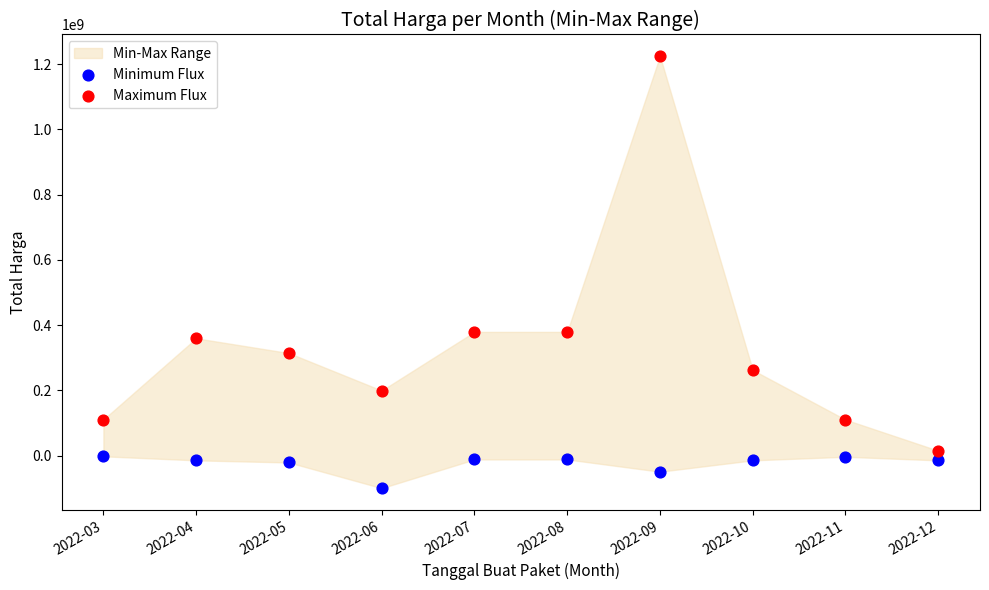

Which series contains the highest Y value?

Maximum Flux